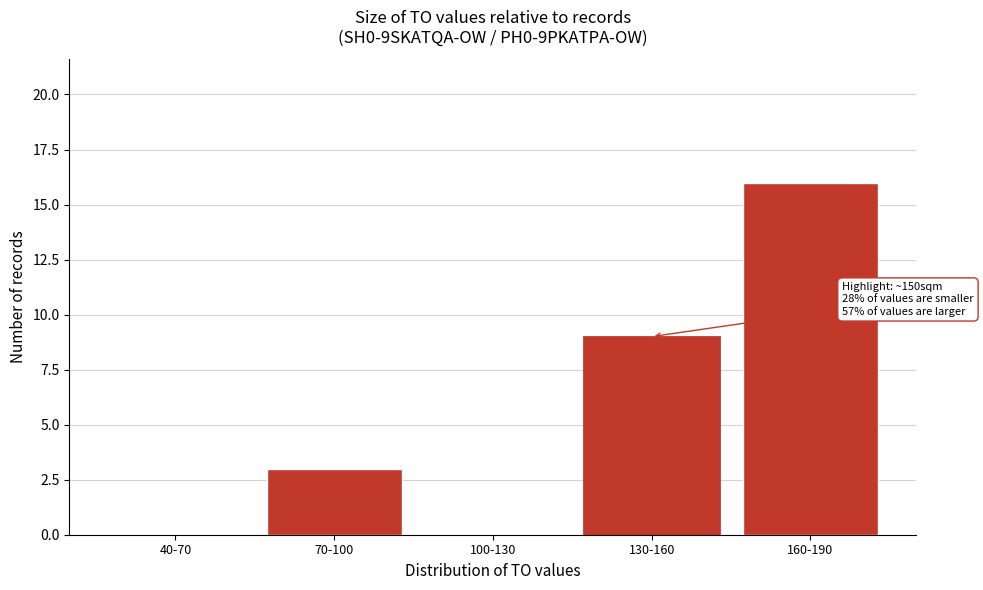

Reading left to right, extract all data points from this chart.

40-70=0	70-100=3	100-130=0	130-160=9	160-190=16